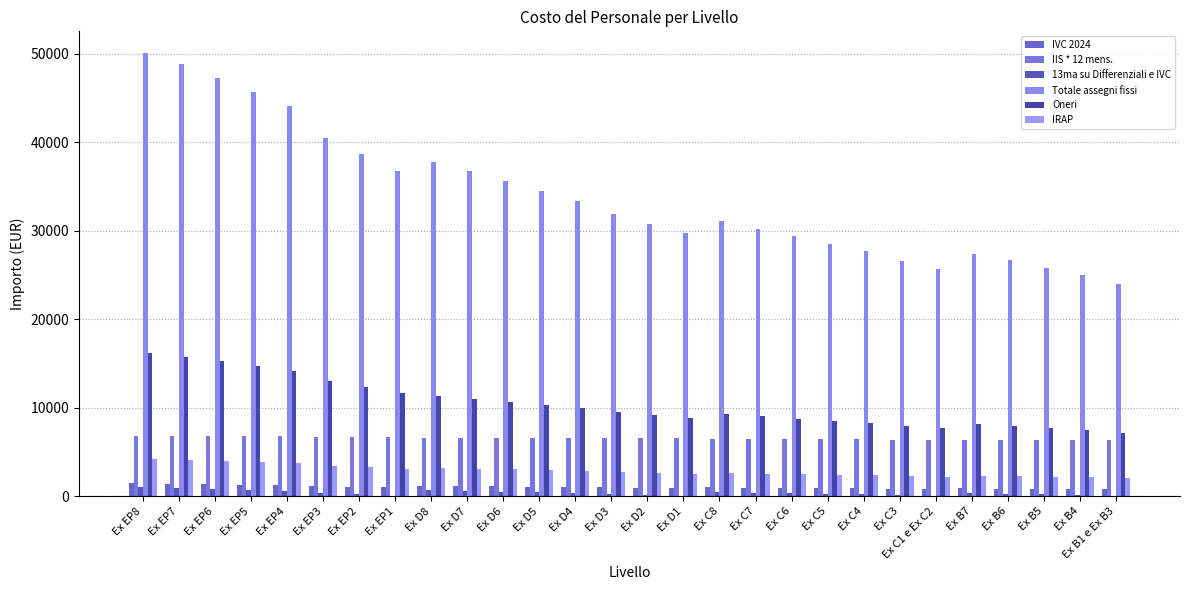

Is it true that IIS * 12 mens. equals 9879.1 at Ex C8?

False